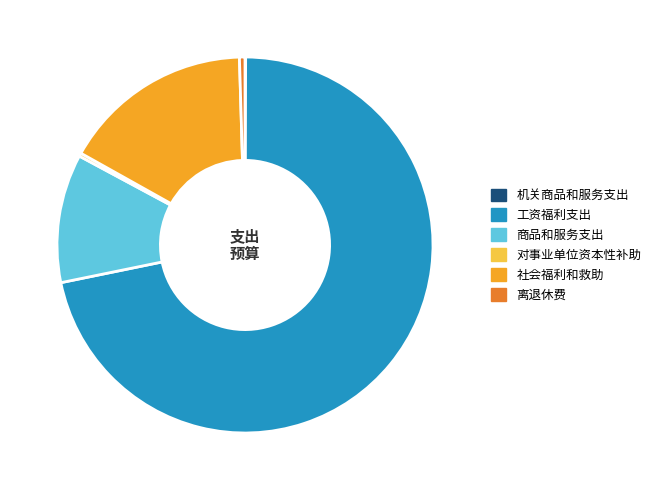

The 离退休费 slice represents 0% of the pie. True or false?

True